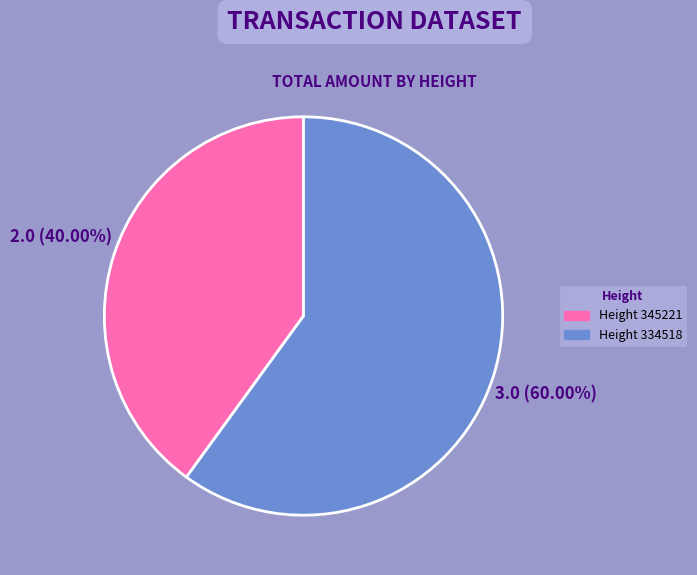

Rank the categories by value from lowest to highest.

Height 345221, Height 334518